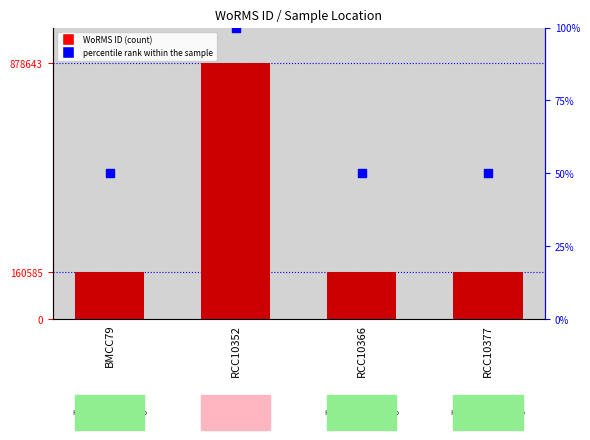

What are all the series names shown in the legend?

WoRMS ID, percentile rank within the sample